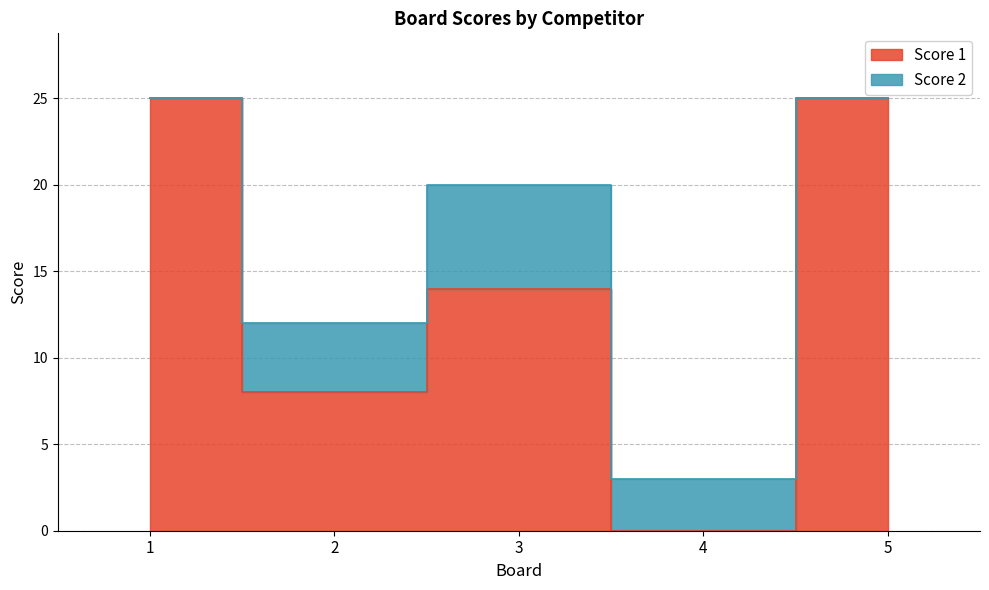

Reading left to right, extract all data points from this chart.

1=25	2=8	3=14	4=0	5=25